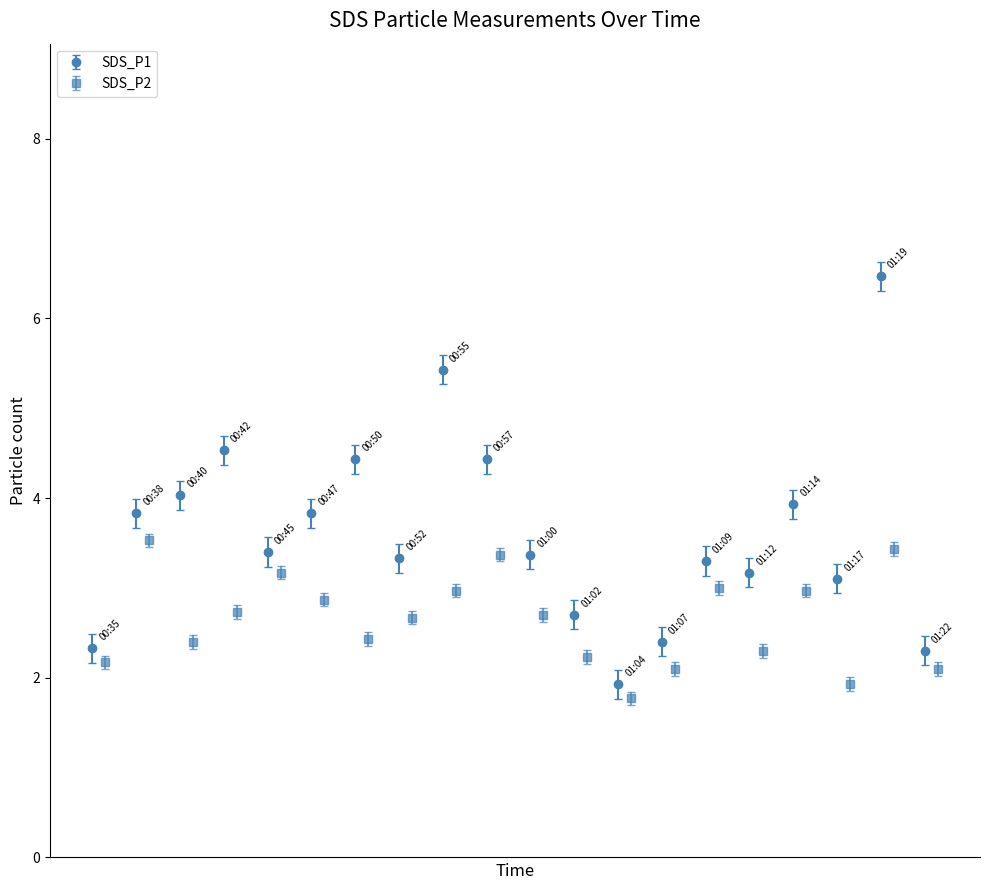

What is the smallest value displayed?

1.8